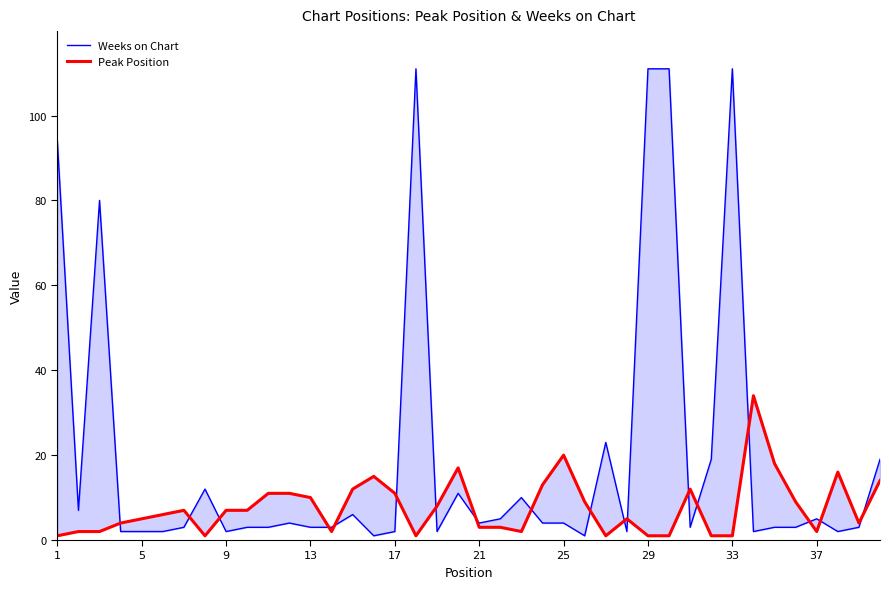

Which series ends up on top after the final intersection of Weeks on Chart and Peak Position?

Weeks on Chart